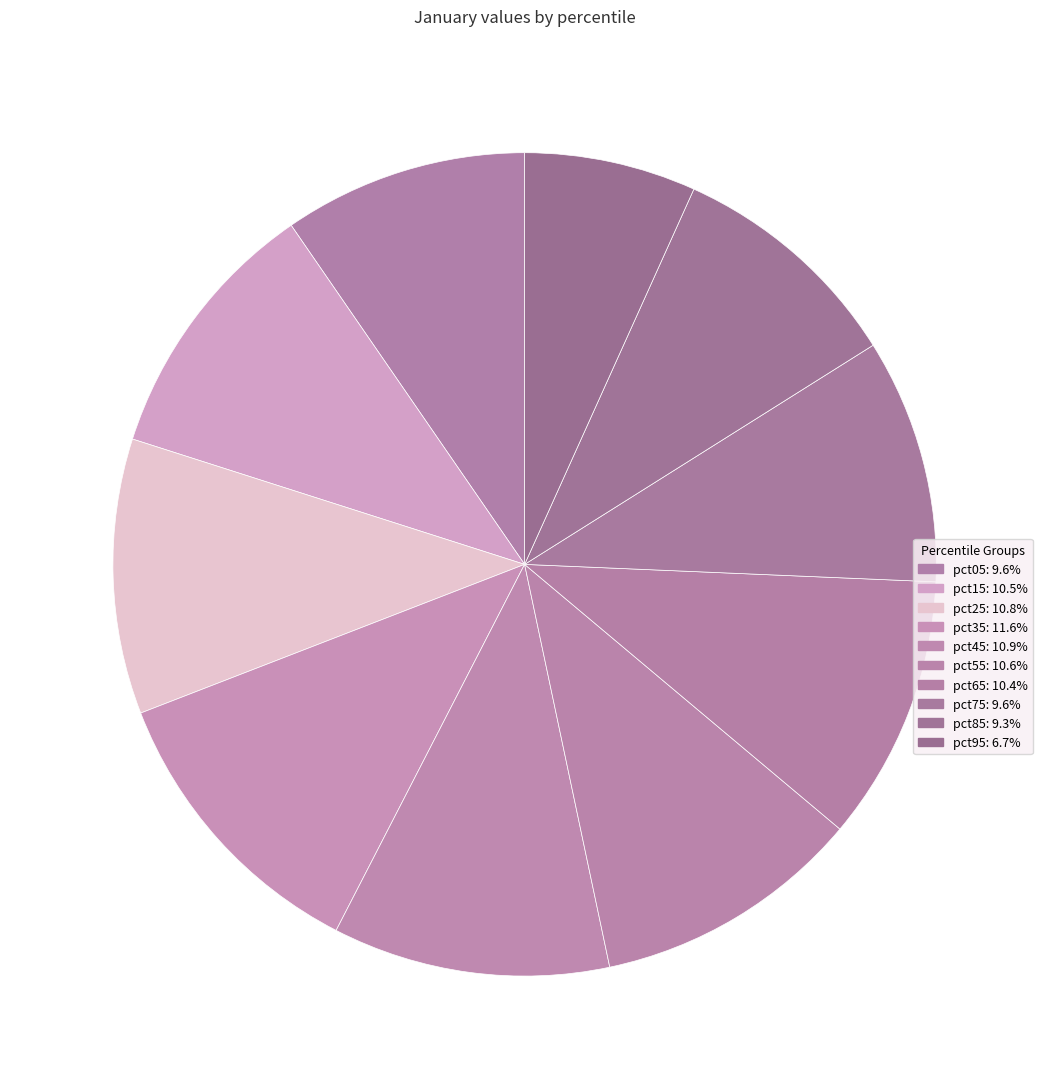

Rank the categories by value from lowest to highest.

pct95, pct85, pct05, pct75, pct65, pct15, pct55, pct25, pct45, pct35